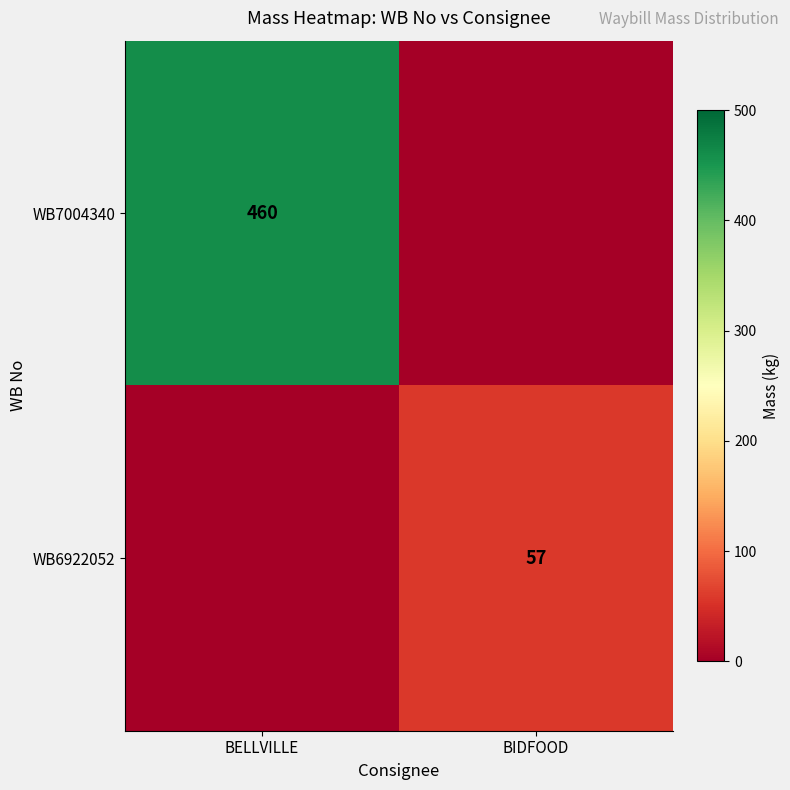

Is the value of WB7004340 at BELLVILLE greater than the value of WB6922052 at BIDFOOD?

Yes